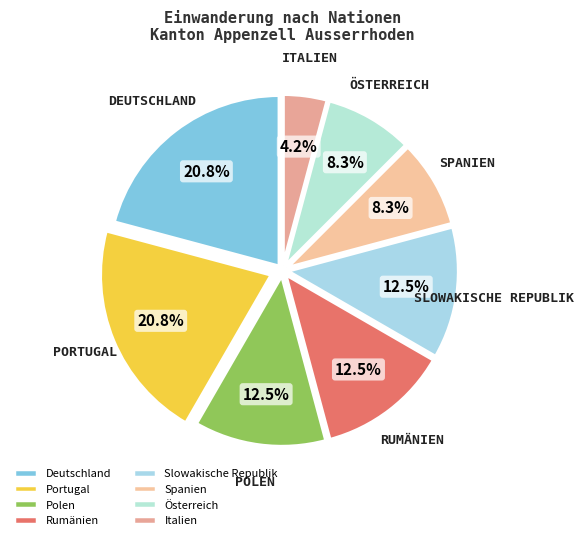

Combined, do Slowakische Republik and Rumänien account for over 50%?

No